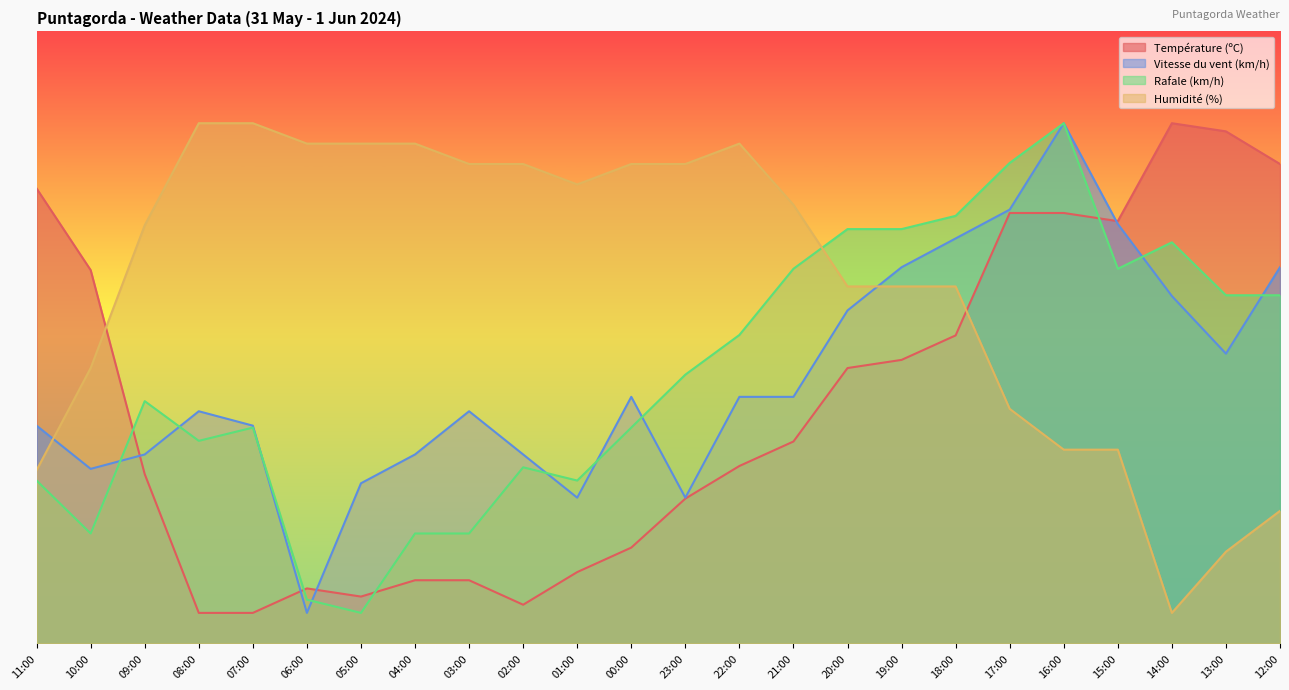

Rank the series by their maximum value, from highest to lowest.

Température (ºC), Vitesse du vent (km/h), Rafale (km/h), Humidité (%)